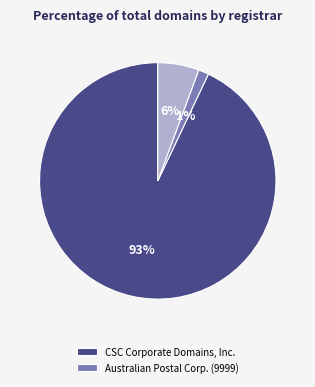

Does any single category account for the majority?

Yes